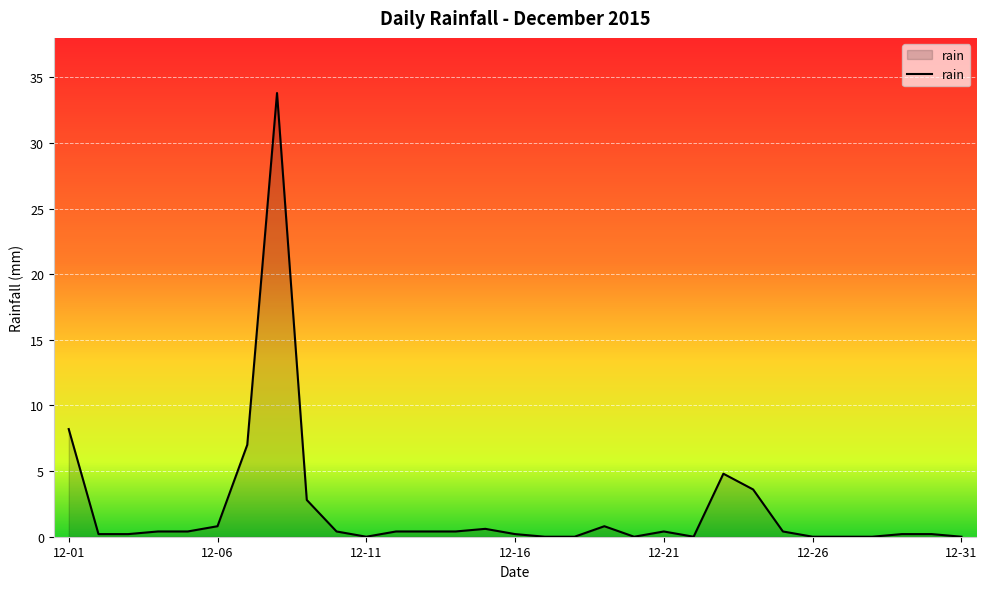

What is the difference between the maximum and minimum values?

33.8